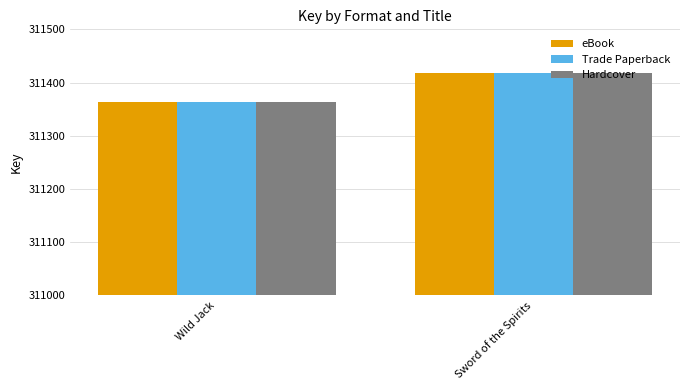

What is the lowest value of the Hardcover series?

311363